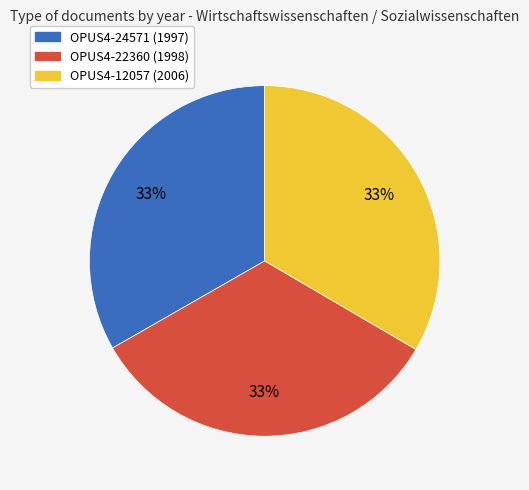

Count the number of slices in the pie.

3